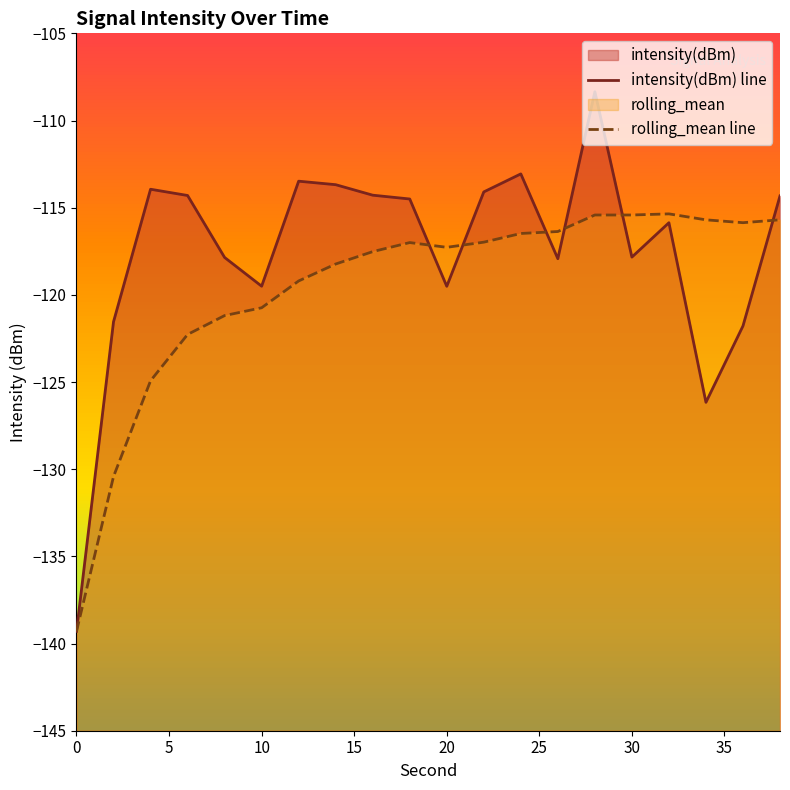

How many interior local valleys does the intensity(dBm) line series have?

5